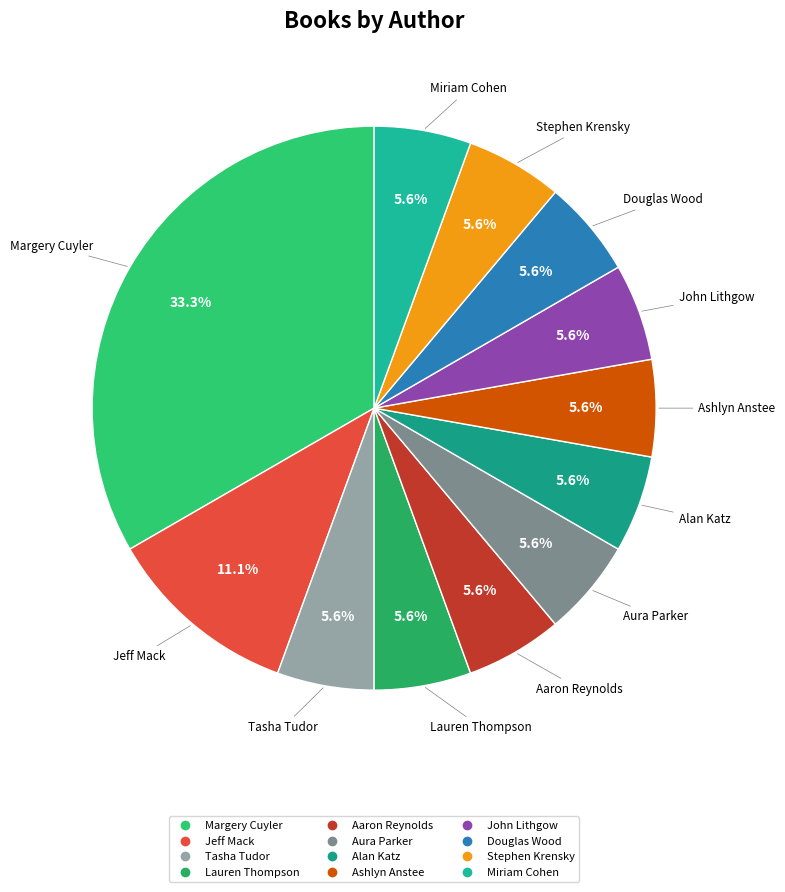

Count the number of slices in the pie.

12